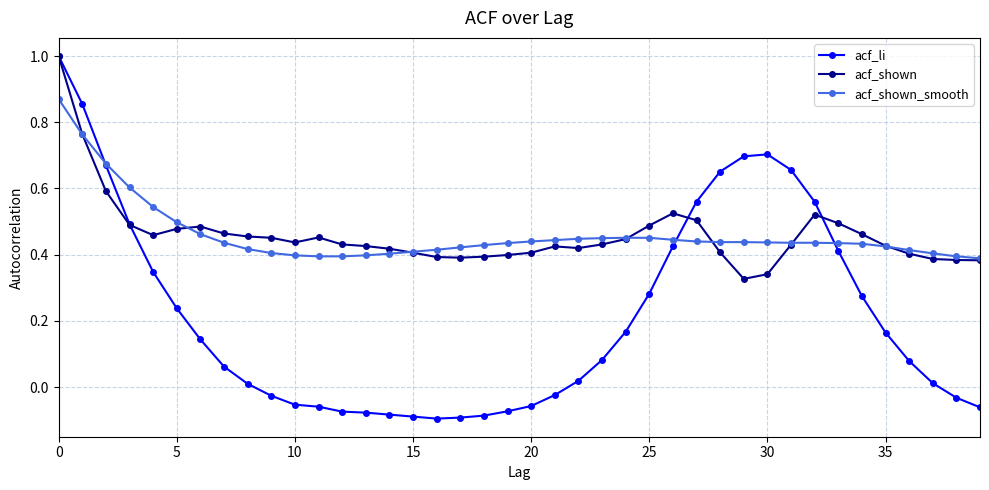

Is this an area chart (filled region under the line)?

No